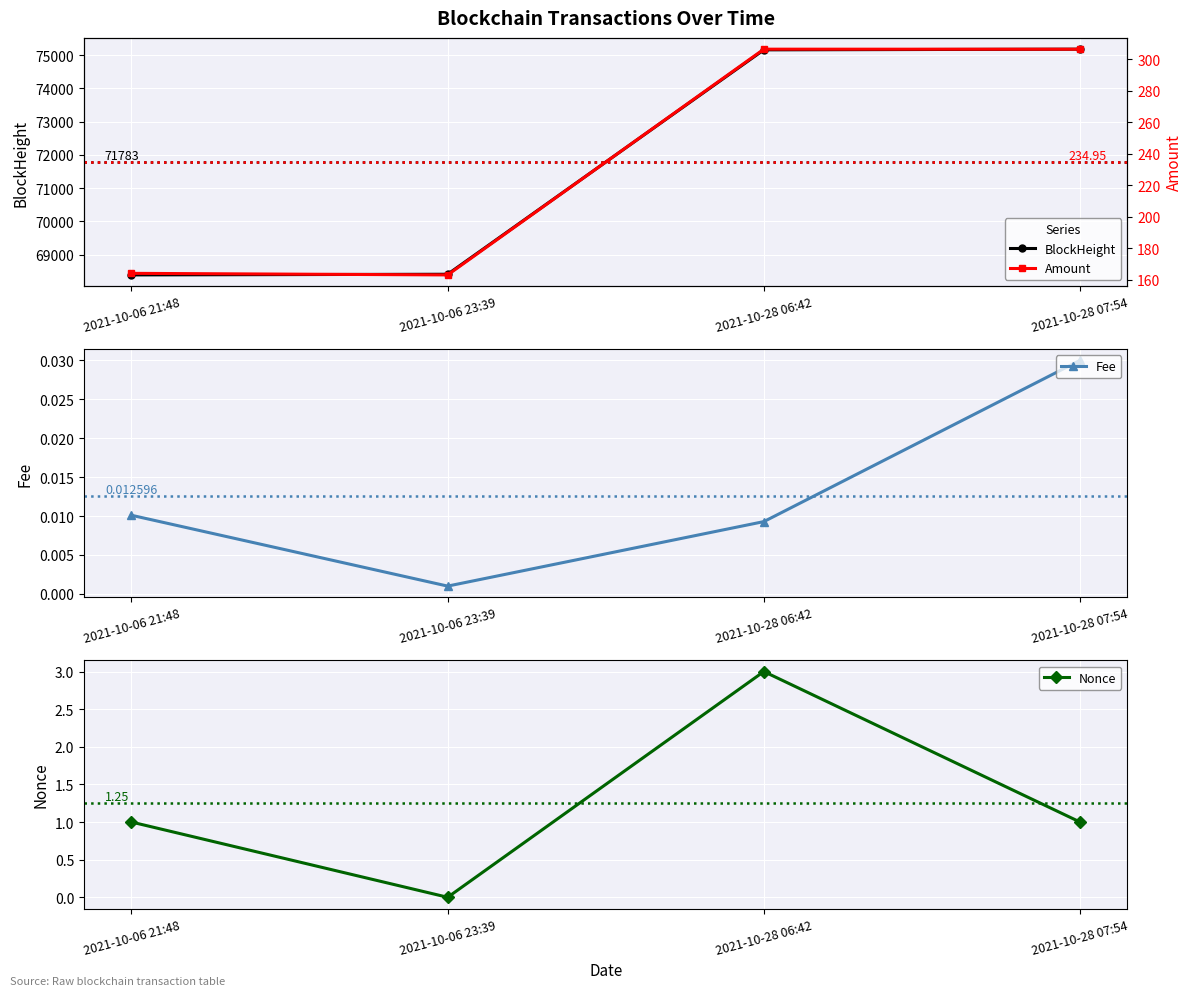

What is the label of the 2nd point from the left?

2021-10-06 23:39